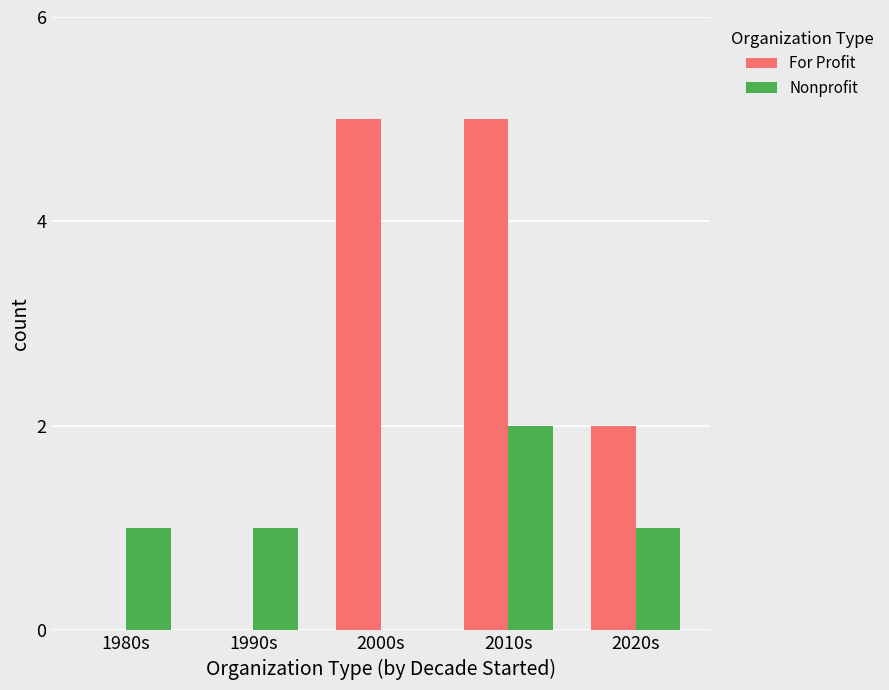

Which series has the largest total across all categories?

For Profit